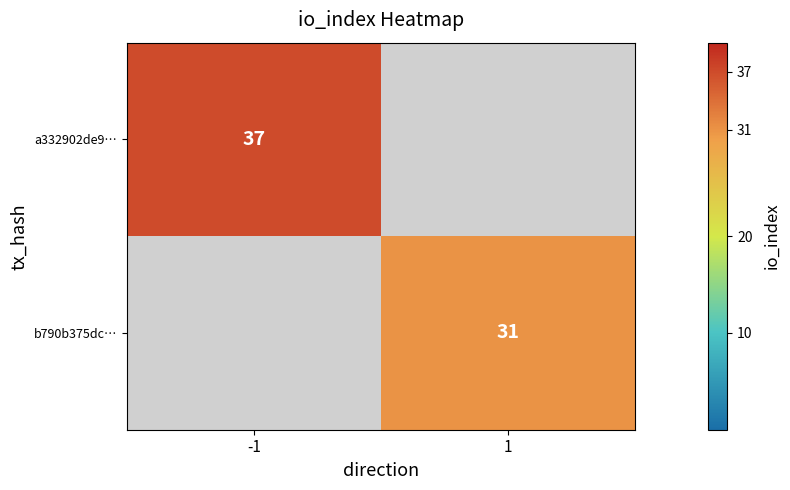

The value of b790b375dc… at 1 is 41. True or false?

False